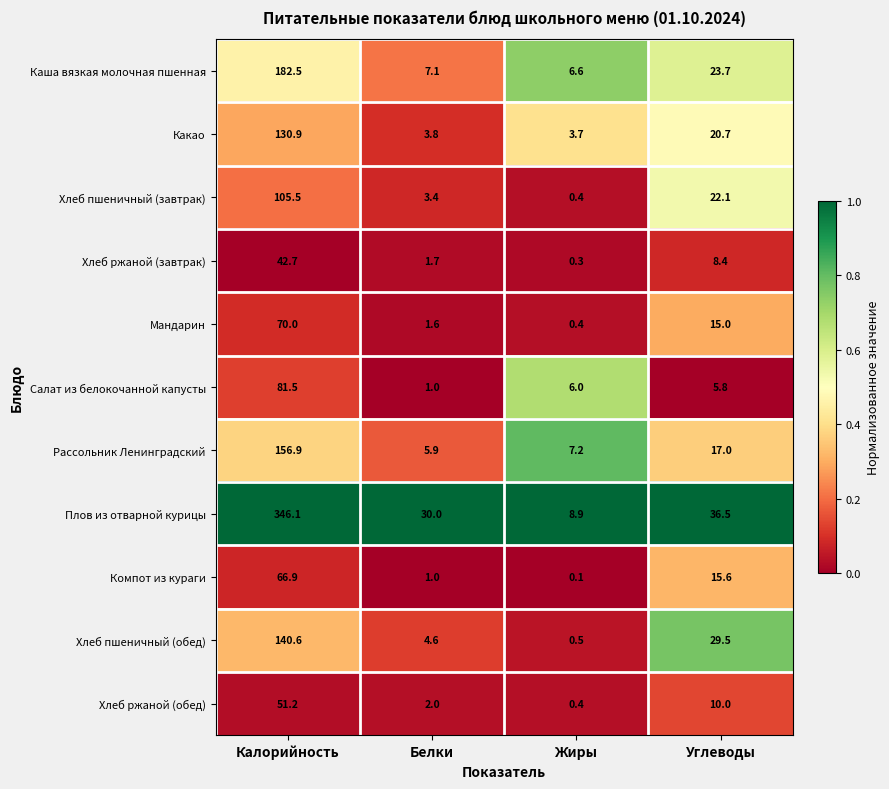

What is the difference between the second highest and second lowest values in the Мандарин series?

13.4